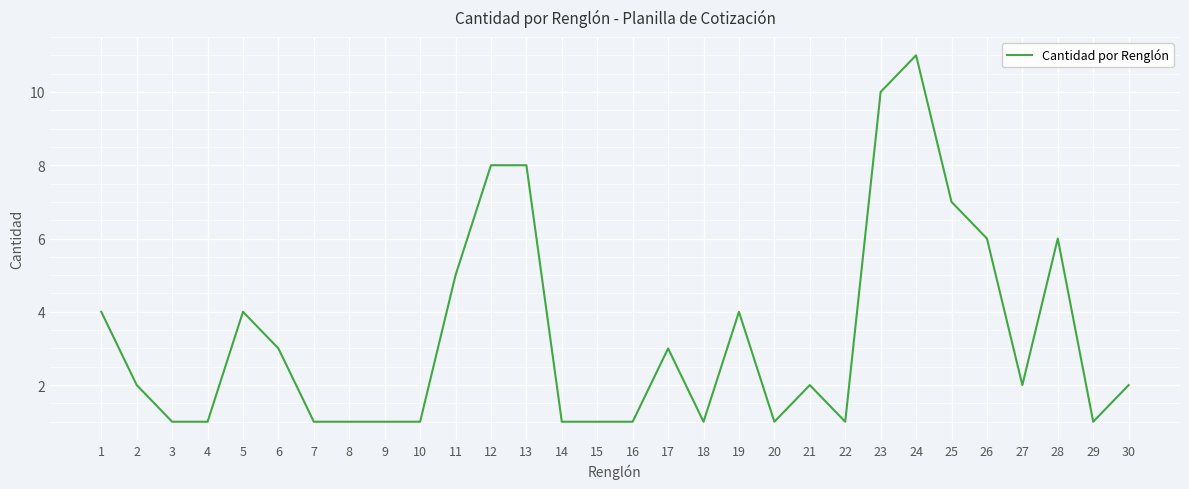

The value at 4 is 1. True or false?

True